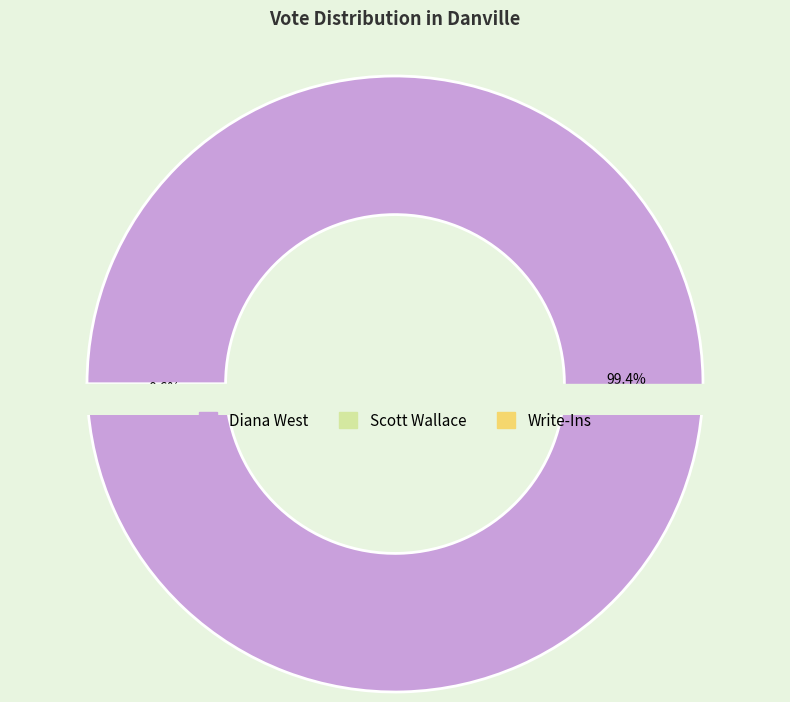

To the nearest percent, what percentage of the pie is Diana West?

99%